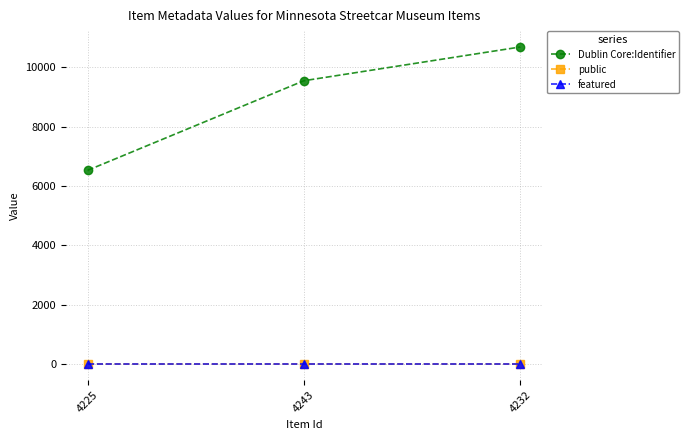

Rank the categories by Dublin Core:Identifier value from highest to lowest.

4232, 4243, 4225